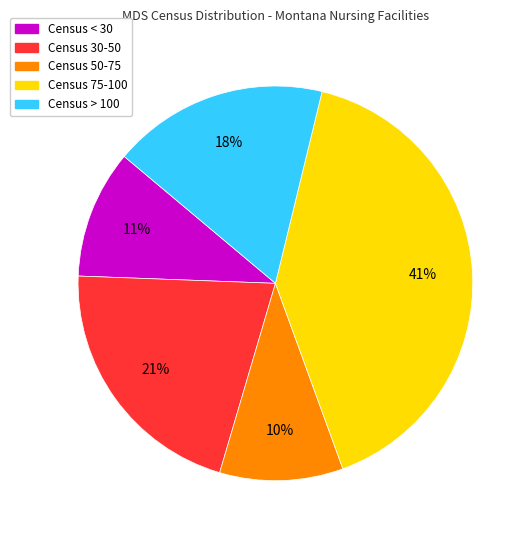

Does any single category account for the majority?

No